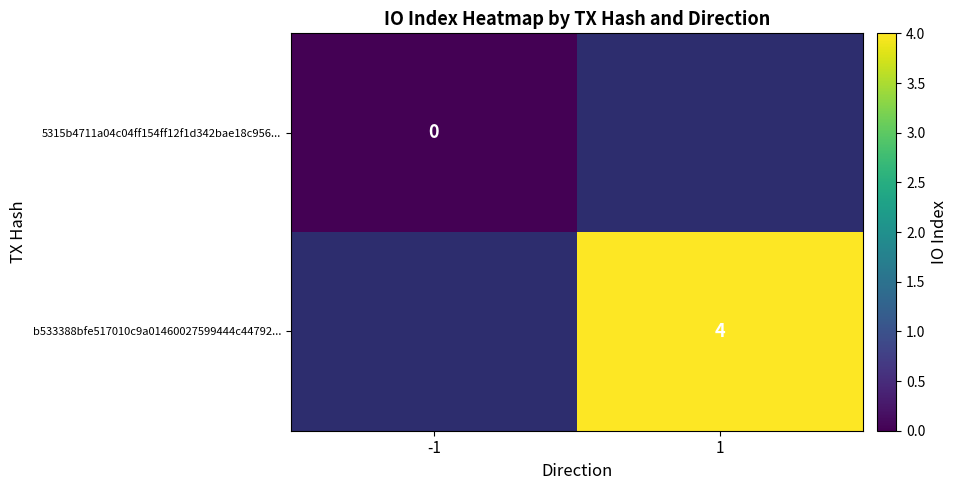

True or false: b533388bfe517010c9a01460027599444c44792... has a value of 4 at 1.

True